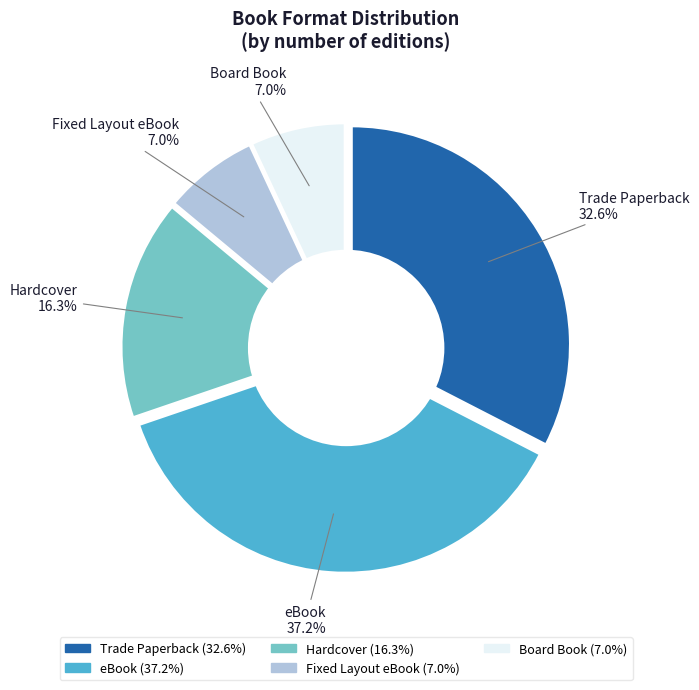

Does eBook represent more than half of the total?

No